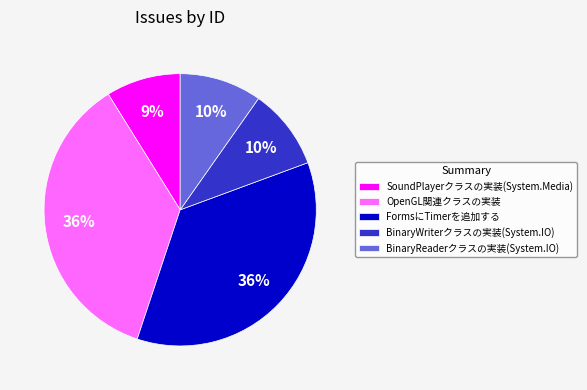

Which slice is the smallest?

SoundPlayerクラスの実装(System.Media)